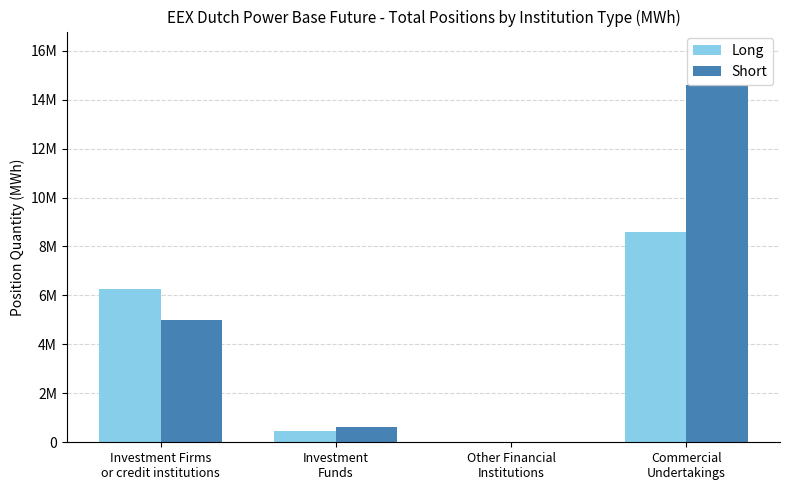

Are the bars horizontal?

No